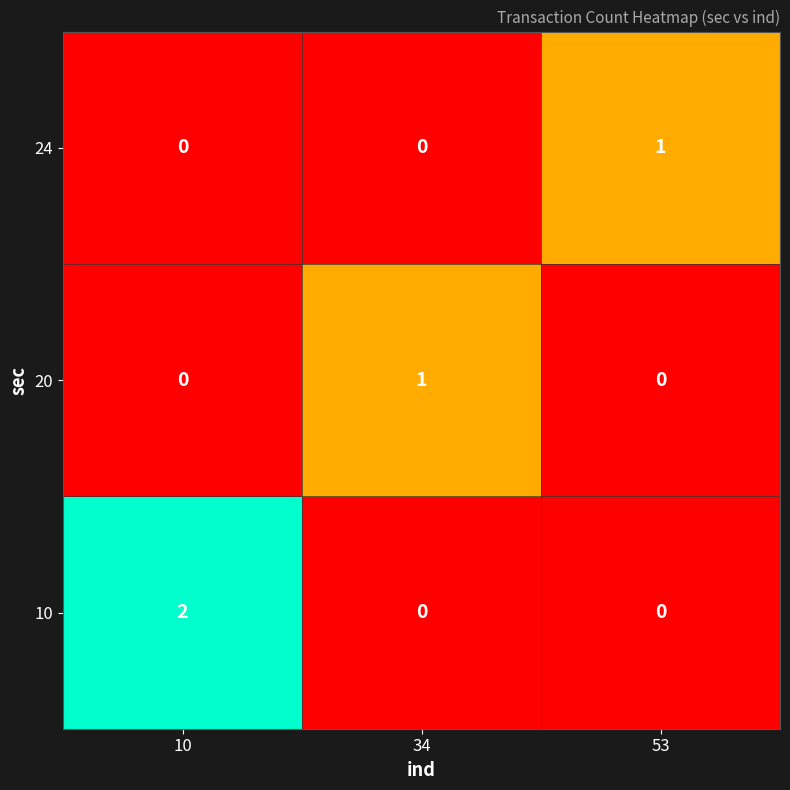

Is it true that 10 equals 3 at 10?

False